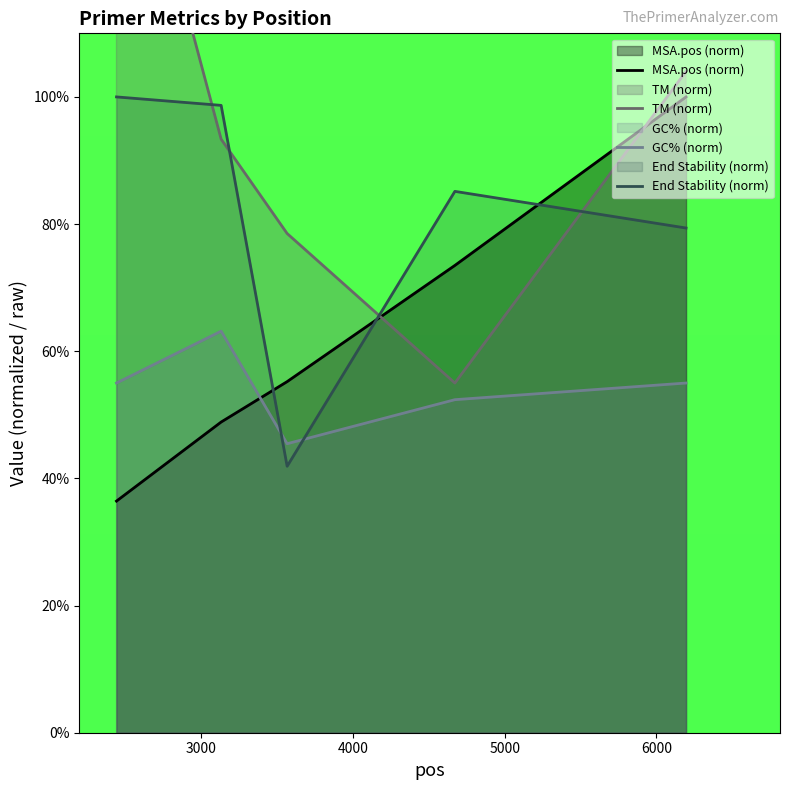

Which series has the largest total across all categories?

TM (norm)